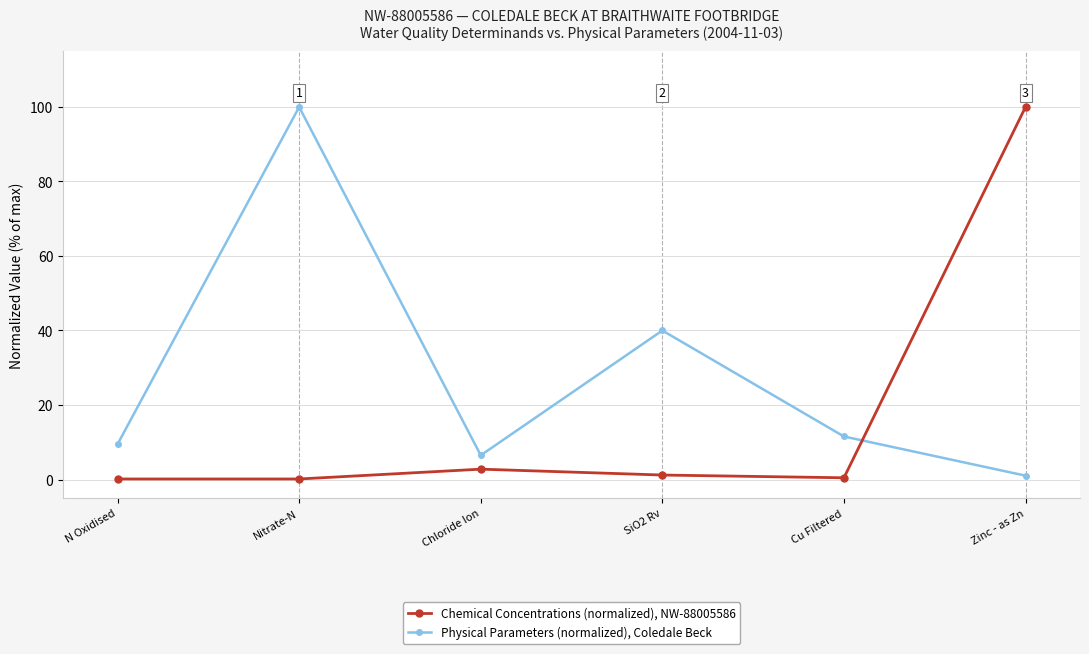

How many data points in Physical Parameters (normalized), Coledale Beck are less than 11?

3